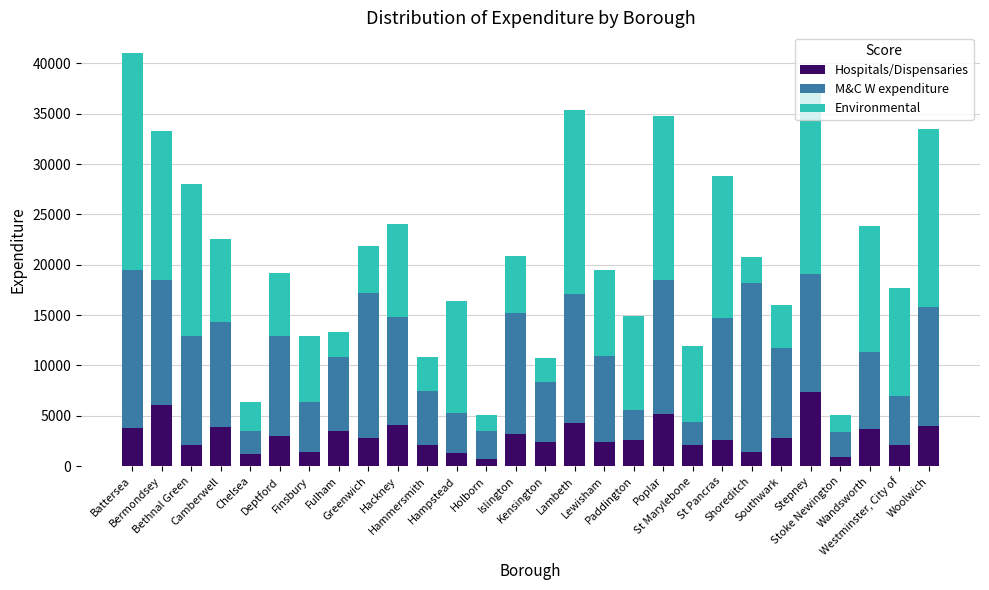

What is the average value of the Hospitals/Dispensaries series?

2966